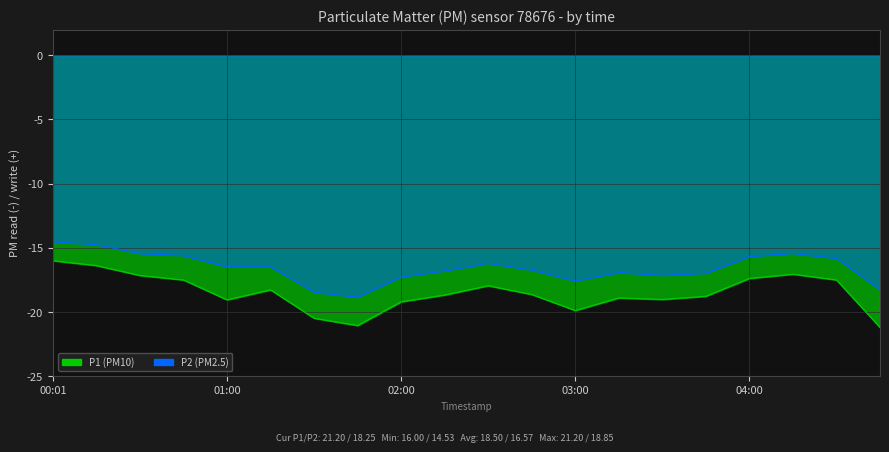

At which label is P1 closest to -18?

02:30